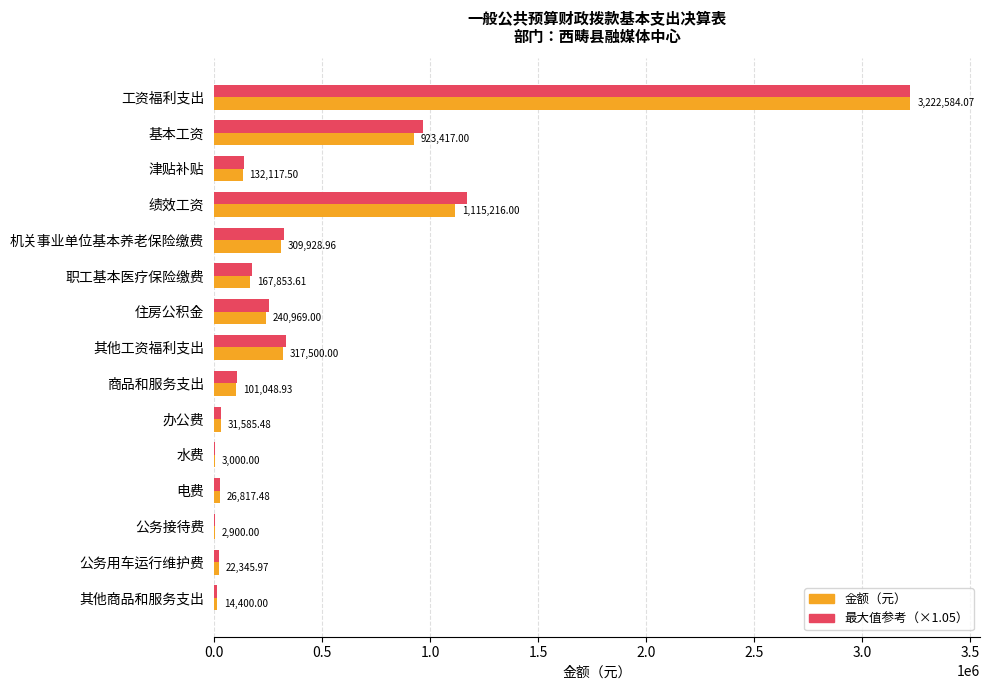

At which category does the chart reach its peak across all series?

工资福利支出